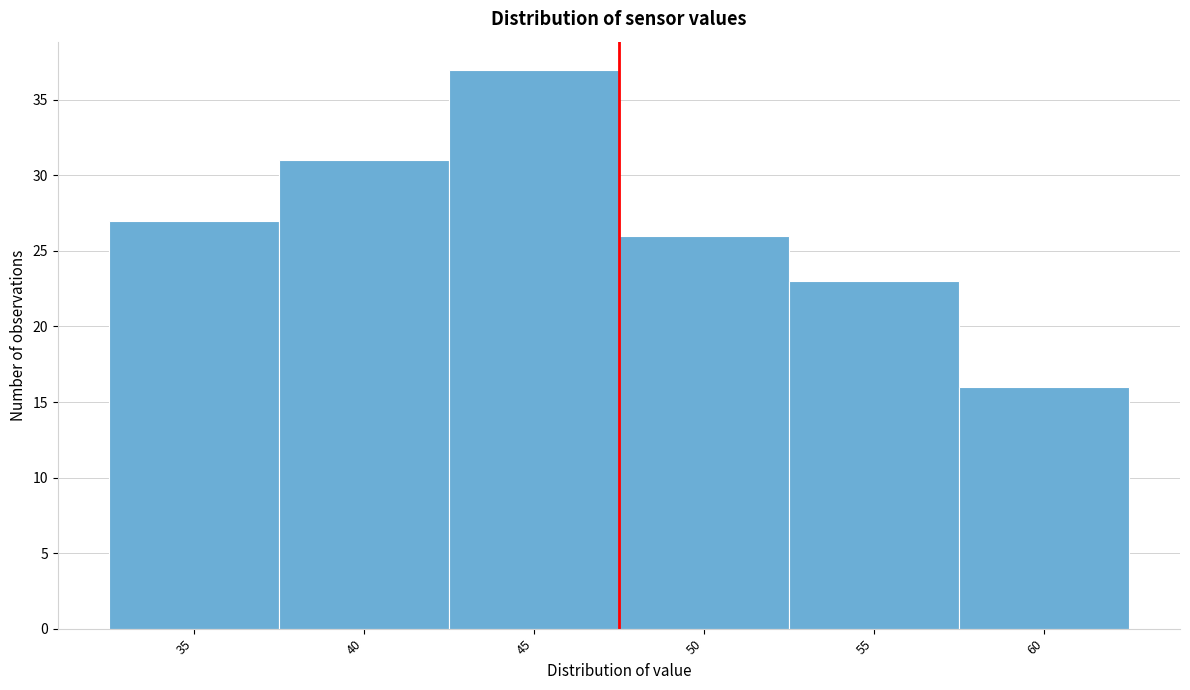

Reading right to left, transcribe all the data shown in this chart.

60=16	55=23	50=26	45=37	40=31	35=27